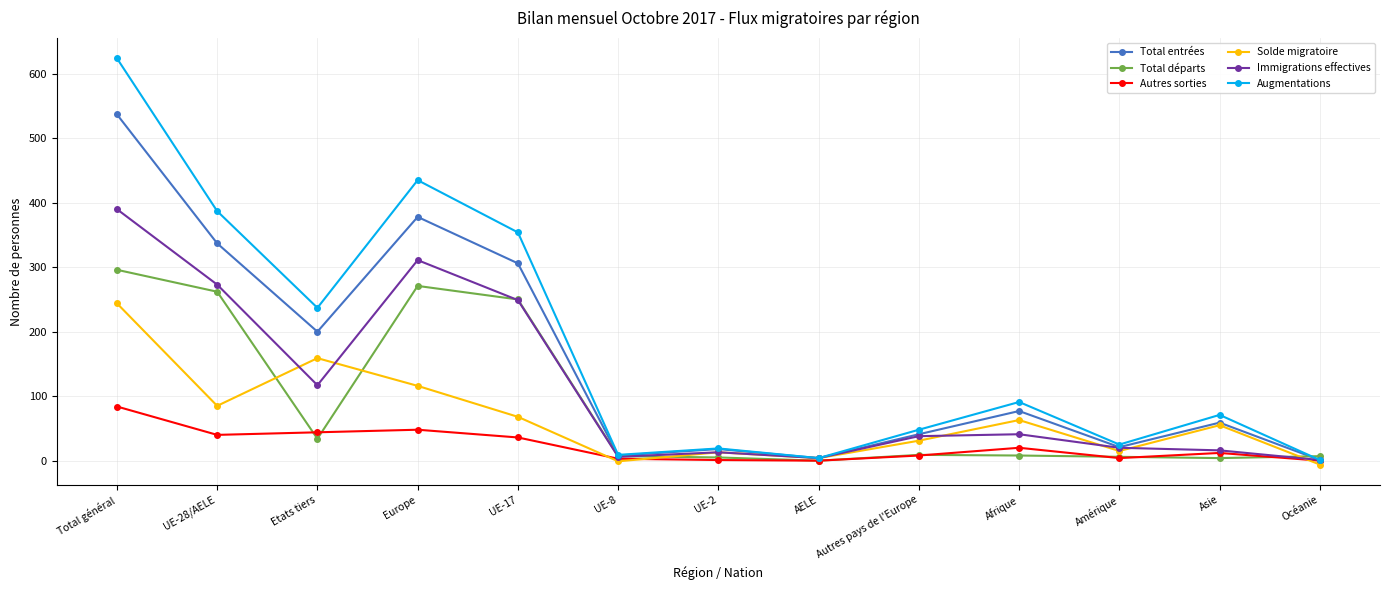

What is the sum of all Total entrées values?

1987